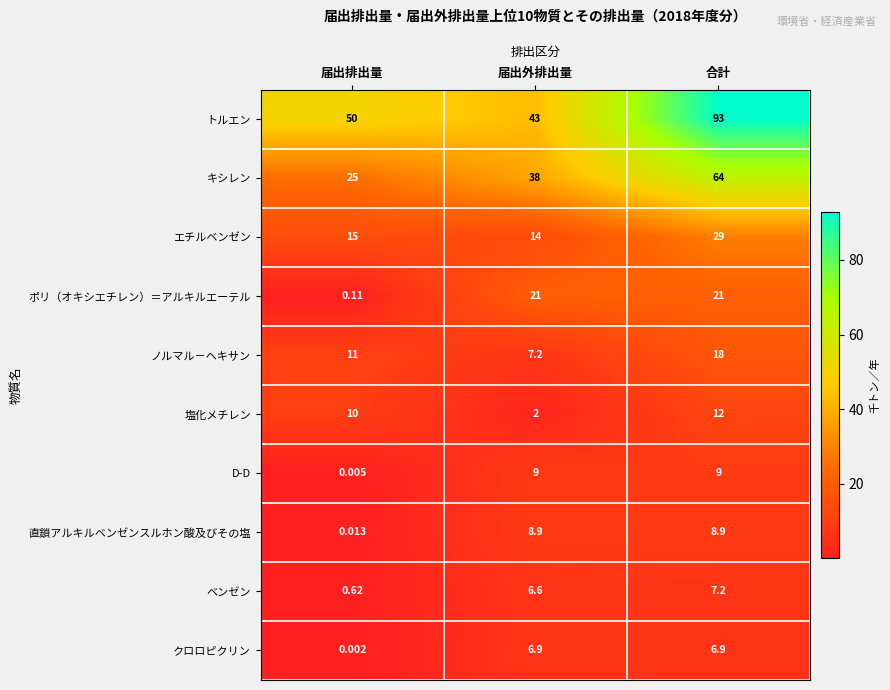

Rank the series by their maximum value, from lowest to highest.

クロロピクリン, ベンゼン, 直鎖アルキルベンゼンスルホン酸及びその塩, D-D, 塩化メチレン, ノルマル－ヘキサン, ポリ（オキシエチレン）＝アルキルエーテル, エチルベンゼン, キシレン, トルエン